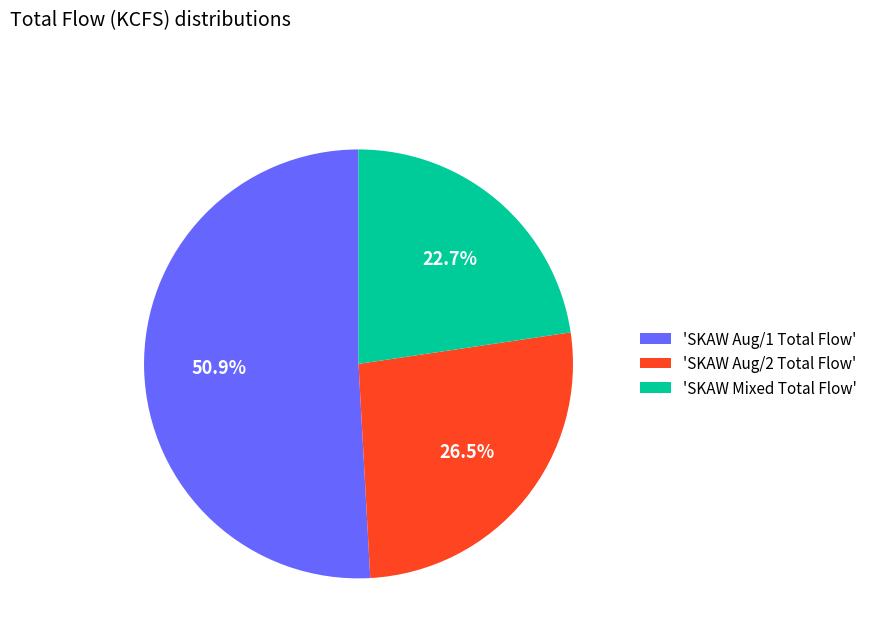

Between 'SKAW Aug/1 Total Flow' and 'SKAW Mixed Total Flow', which is larger?

'SKAW Aug/1 Total Flow'